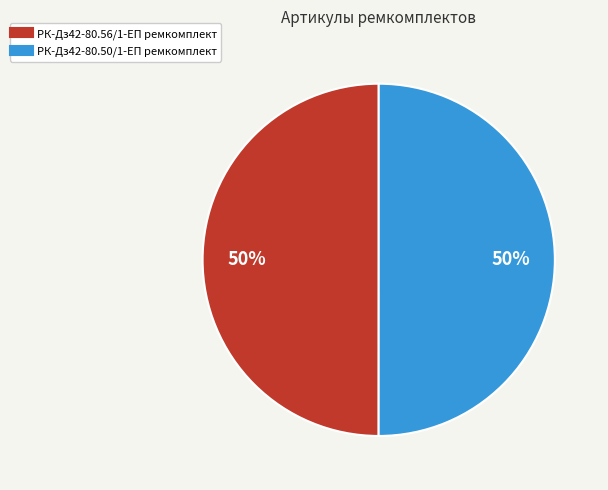

Approximately how many times larger is the value at РК-Дз42-80.50/1-ЕП ремкомплект compared to РК-Дз42-80.56/1-ЕП ремкомплект?

1.0